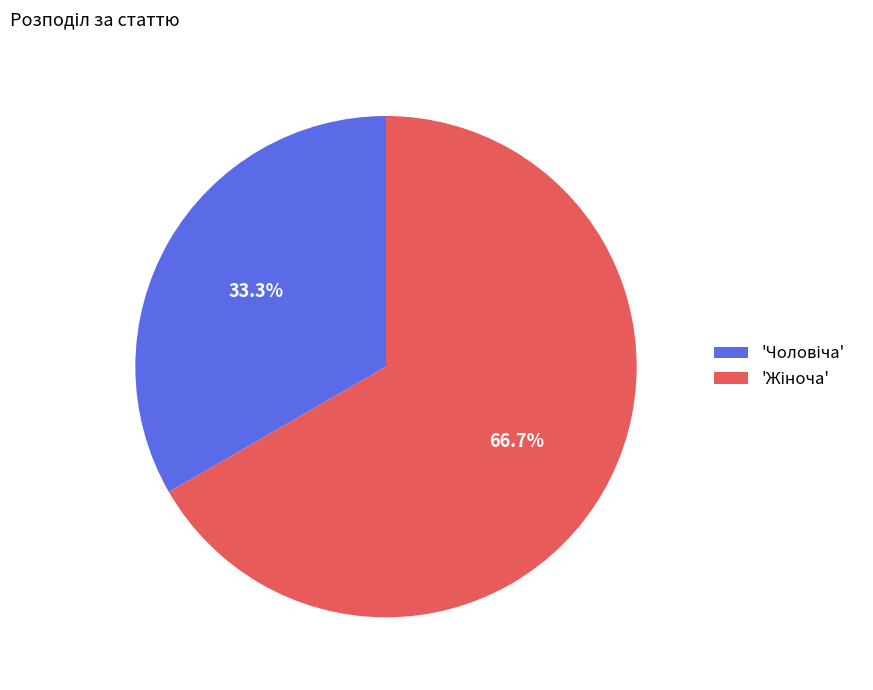

Does any single category account for the majority?

Yes